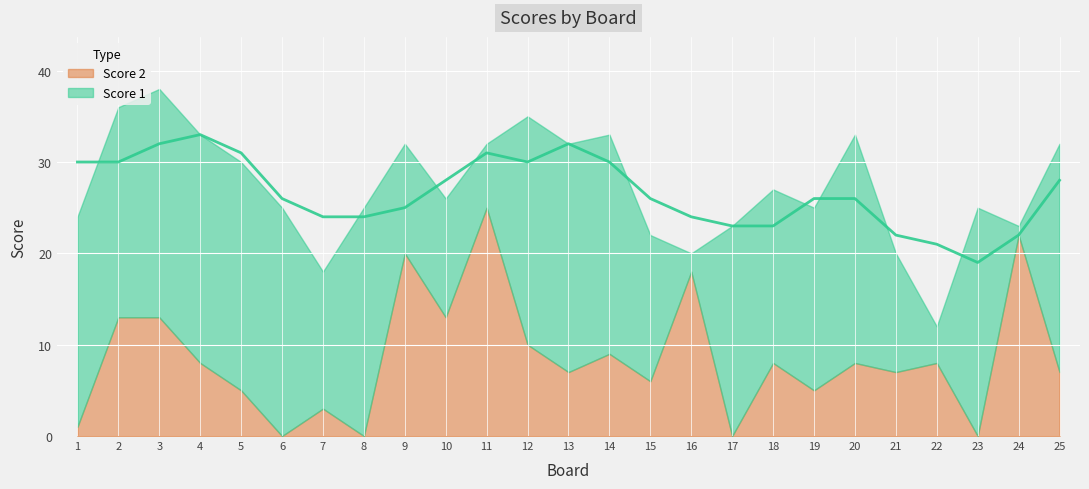

At which category does Score 1 reach its first local peak?

8